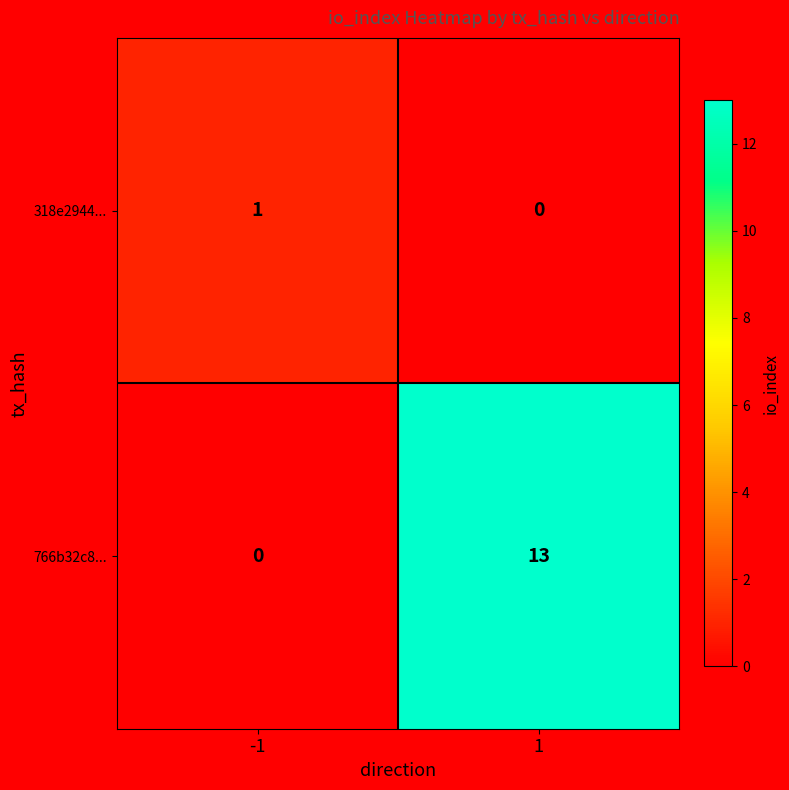

Which series has the widest spread of values?

766b32c8...